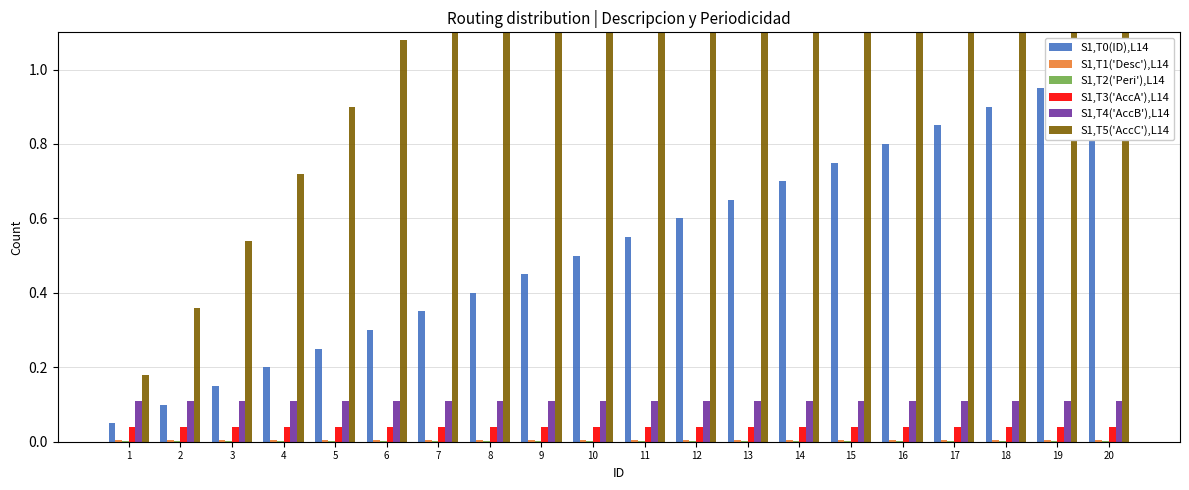

How many distinct data groups are displayed?

6